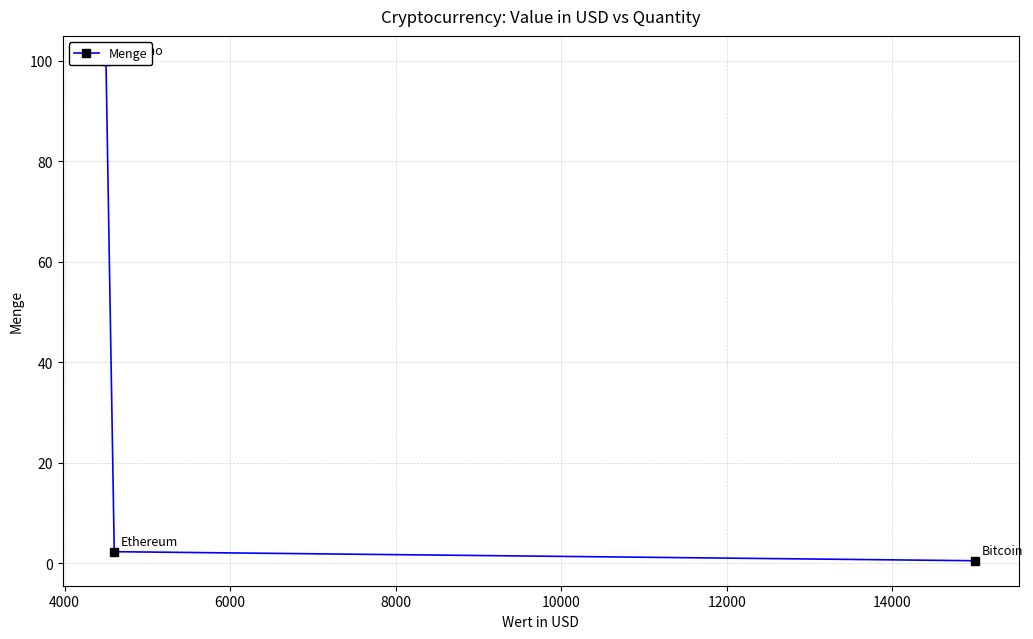

How many lines are shown in the chart?

1